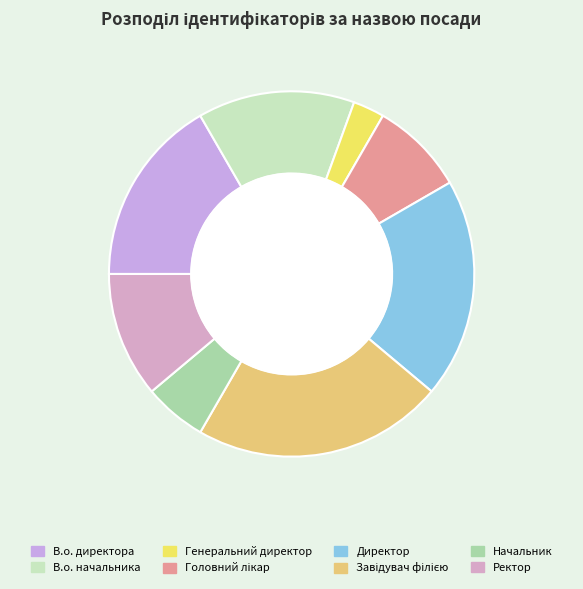

To the nearest percent, what is the combined percentage of Ректор and Генеральний директор?

14%